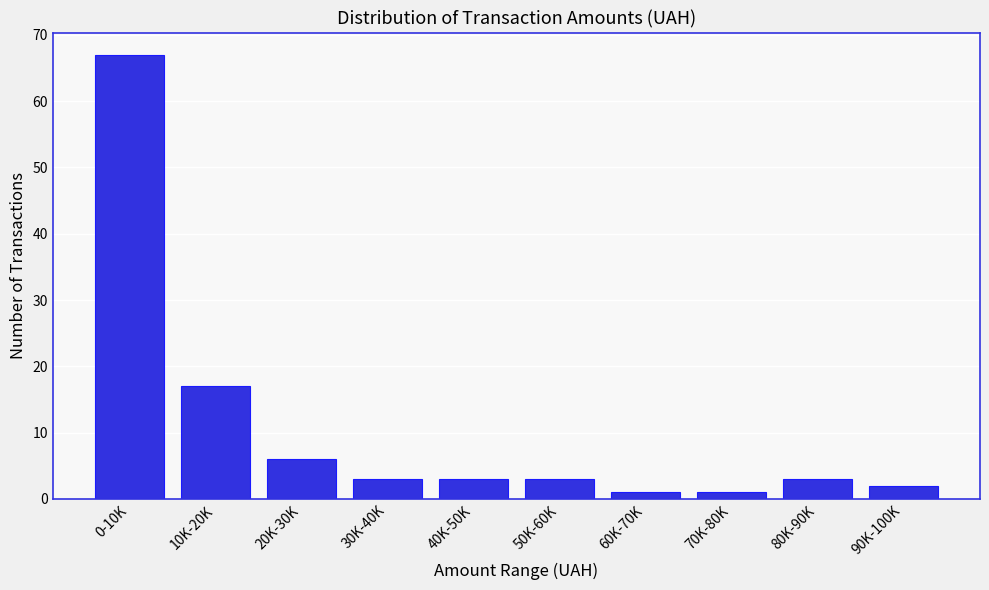

Reading left to right, transcribe all the data shown in this chart.

67	17	6	3	3	3	1	1	3	2